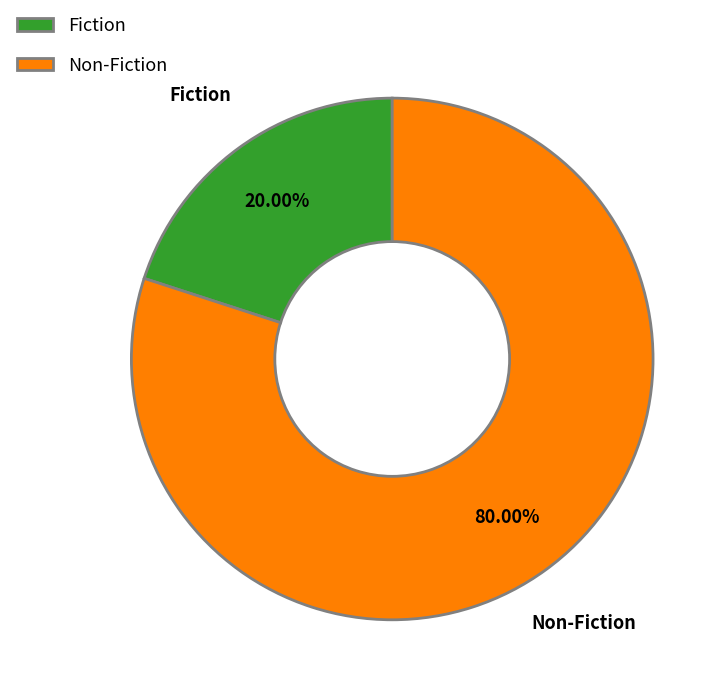

Does any single category account for the majority?

Yes